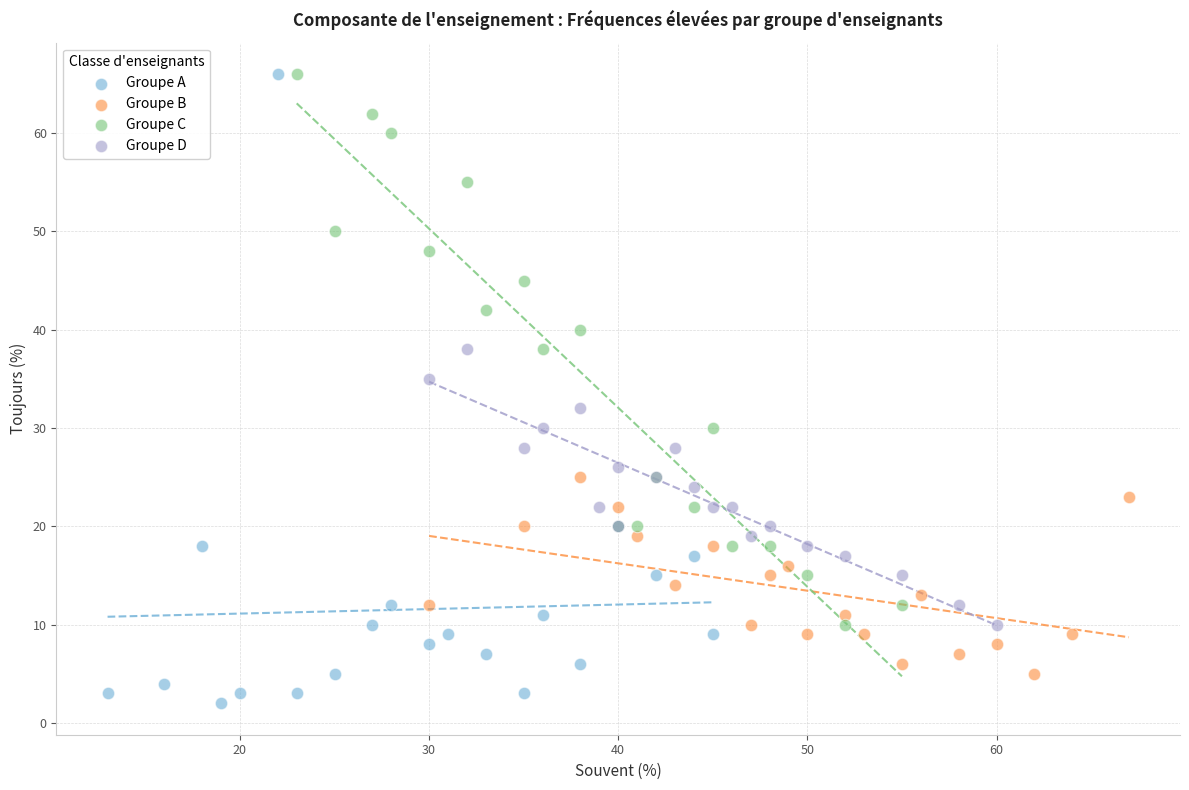

What are all the series names shown in the legend?

Groupe A, Groupe B, Groupe C, Groupe D